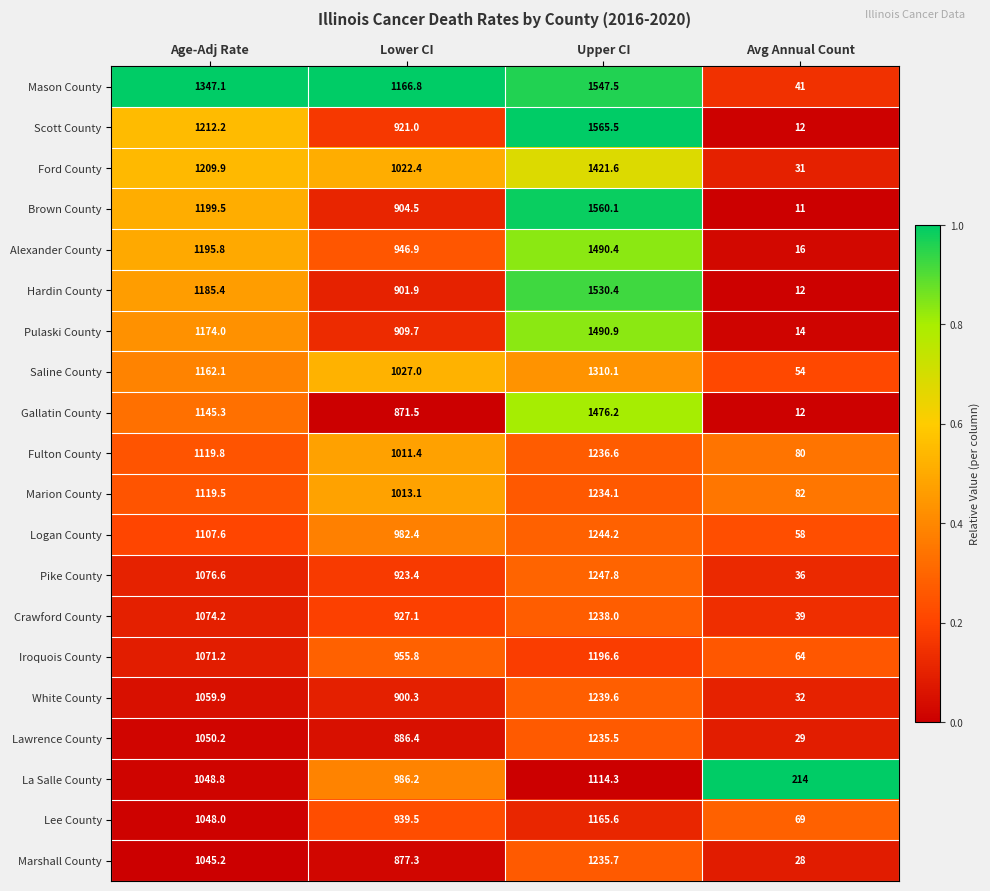

What is the difference between the maximum and minimum values in the Alexander County series?

1474.4